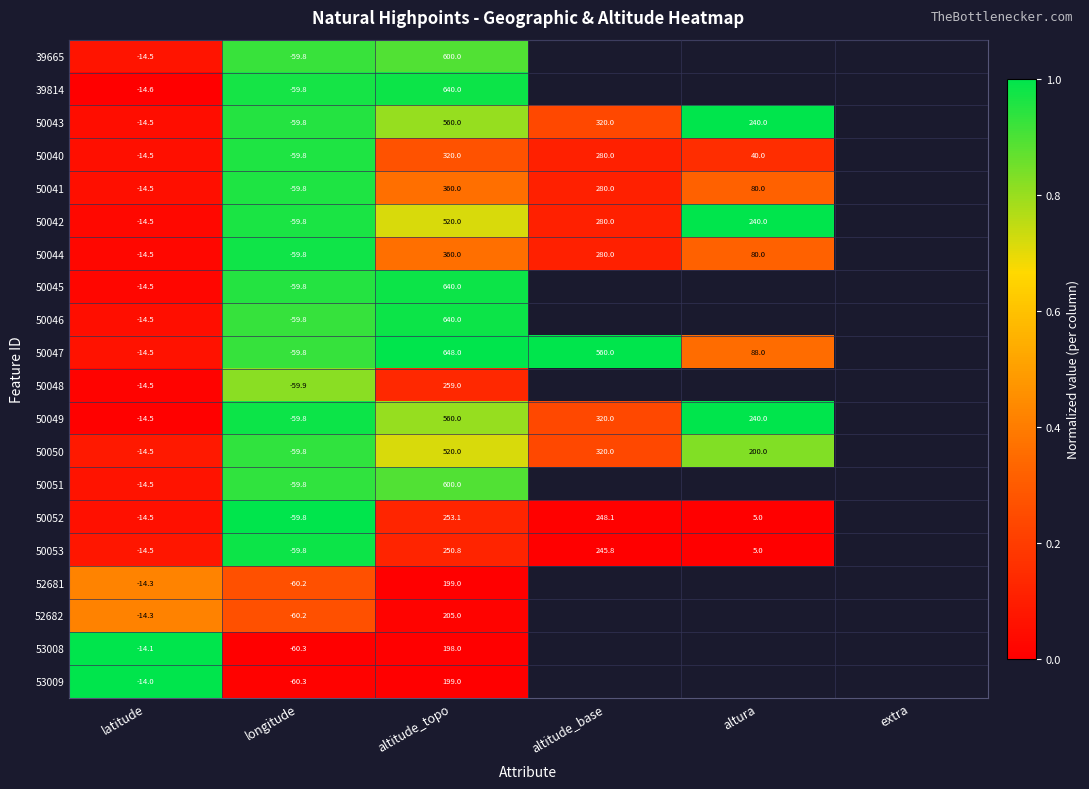

True or false: 50042 has a value of 0.0 at altitude_base.

False